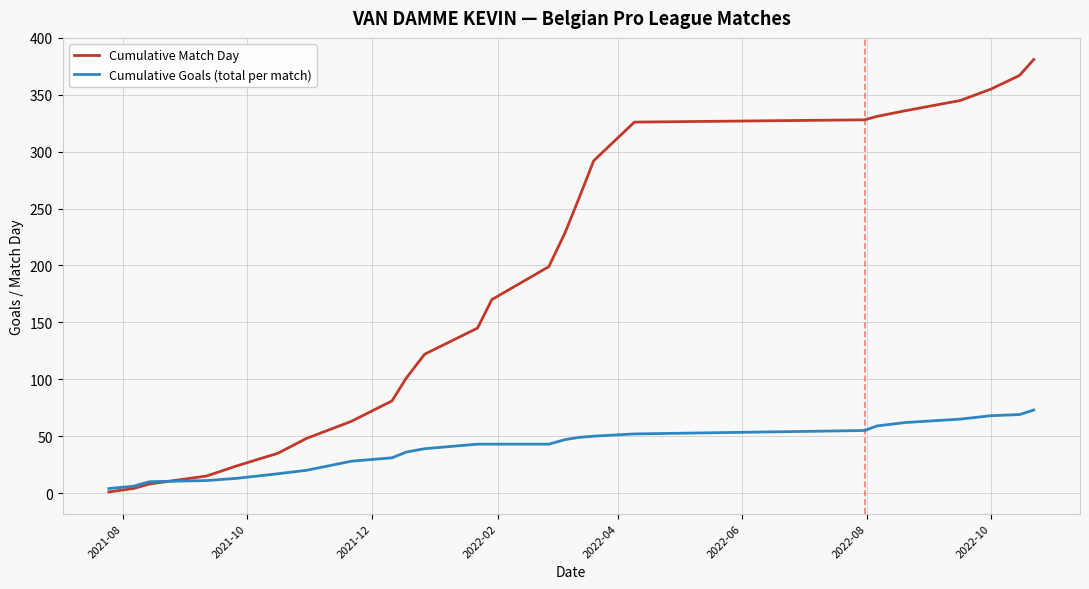

Which series has the largest total across all categories?

Cumulative Match Day